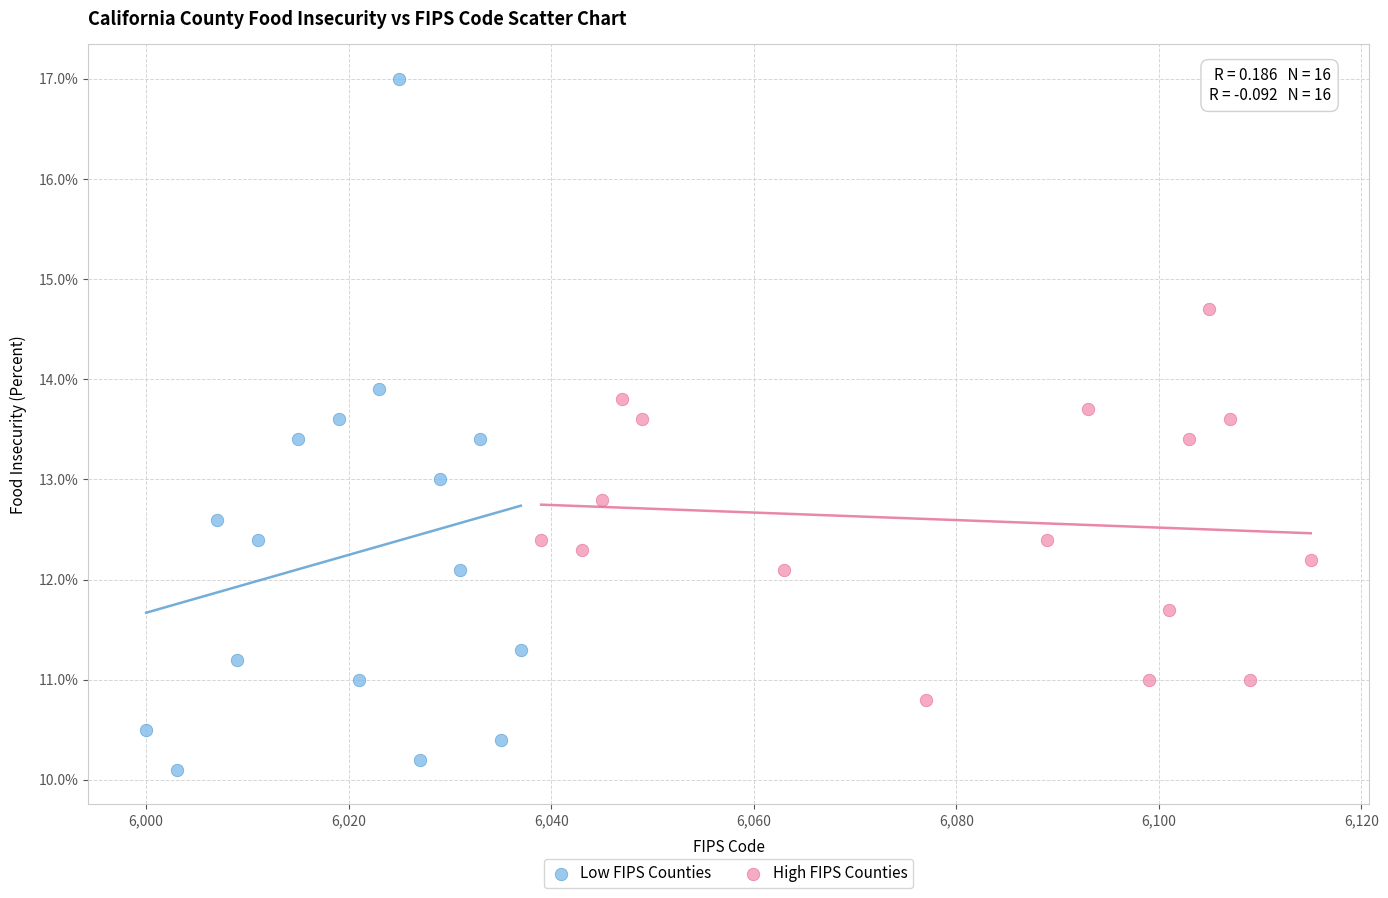

Which series has the largest Y range (max minus min)?

Low FIPS Counties